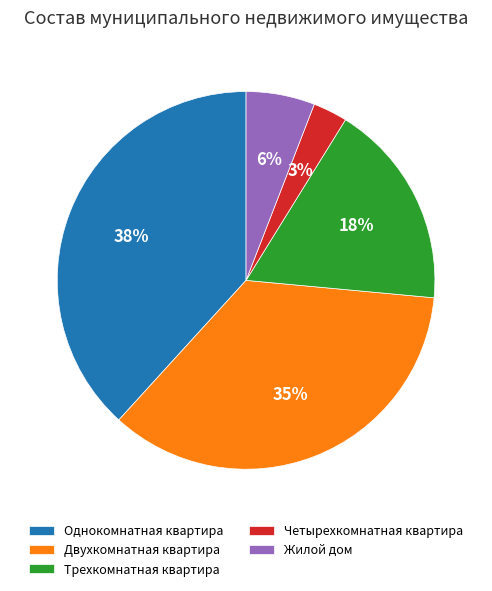

What is the smallest slice in the pie chart?

Четырехкомнатная квартира